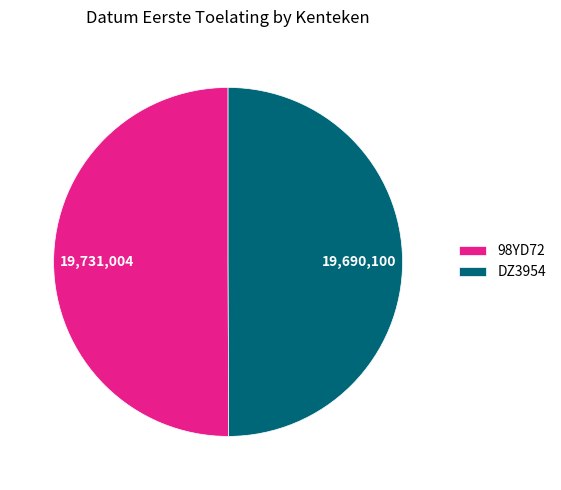

True or false: DZ3954 accounts for 50% of the total.

True